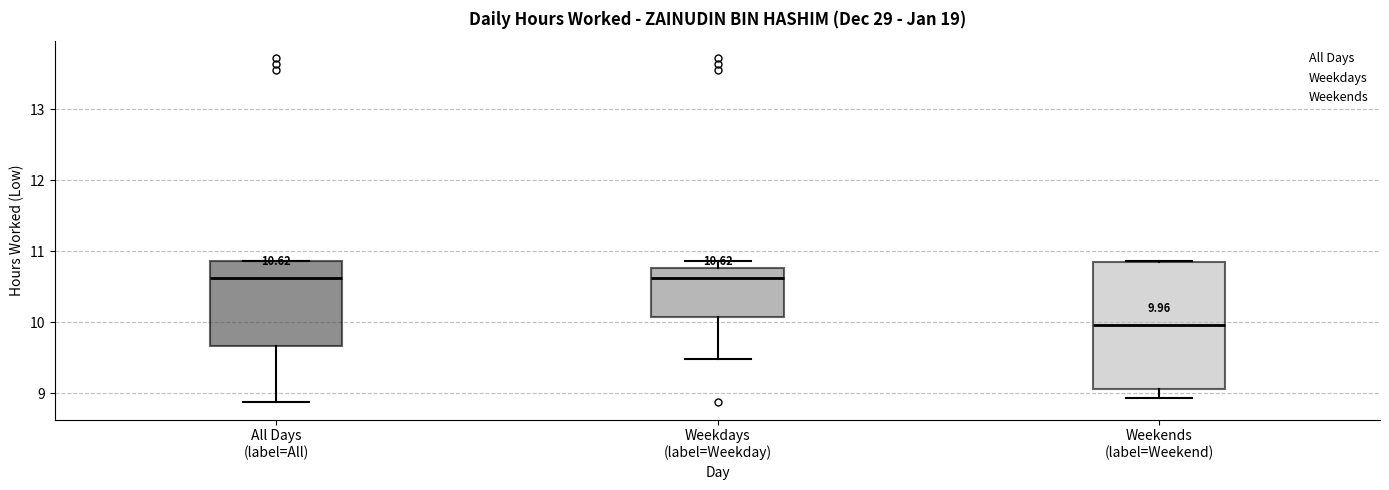

Comparing the boxes themselves (not the whiskers), which one is the tallest?

Weekends (label=Weekend)